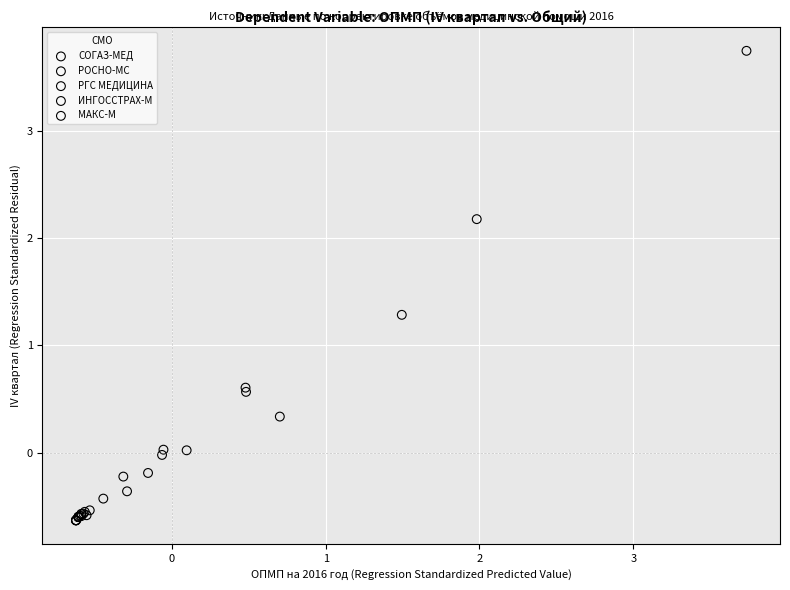

Which series contains the highest Y value?

СОГАЗ-МЕД